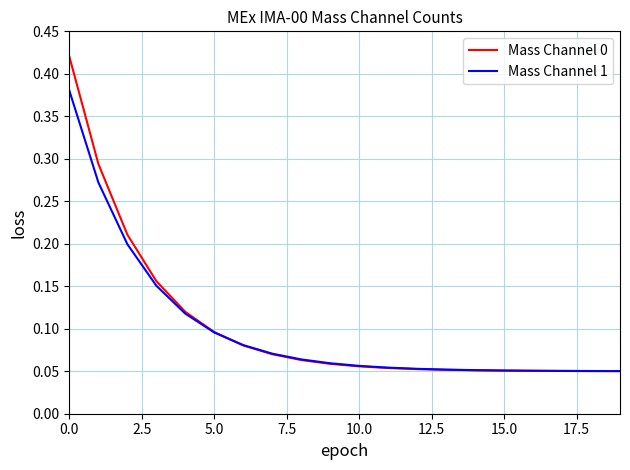

List the series in order of their peak value, lowest first.

Mass Channel 1, Mass Channel 0